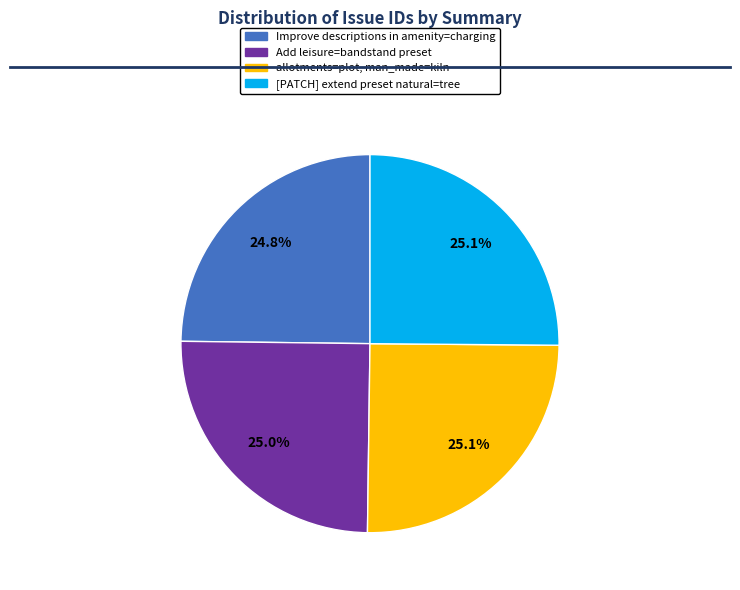

Count the number of slices in the pie.

4